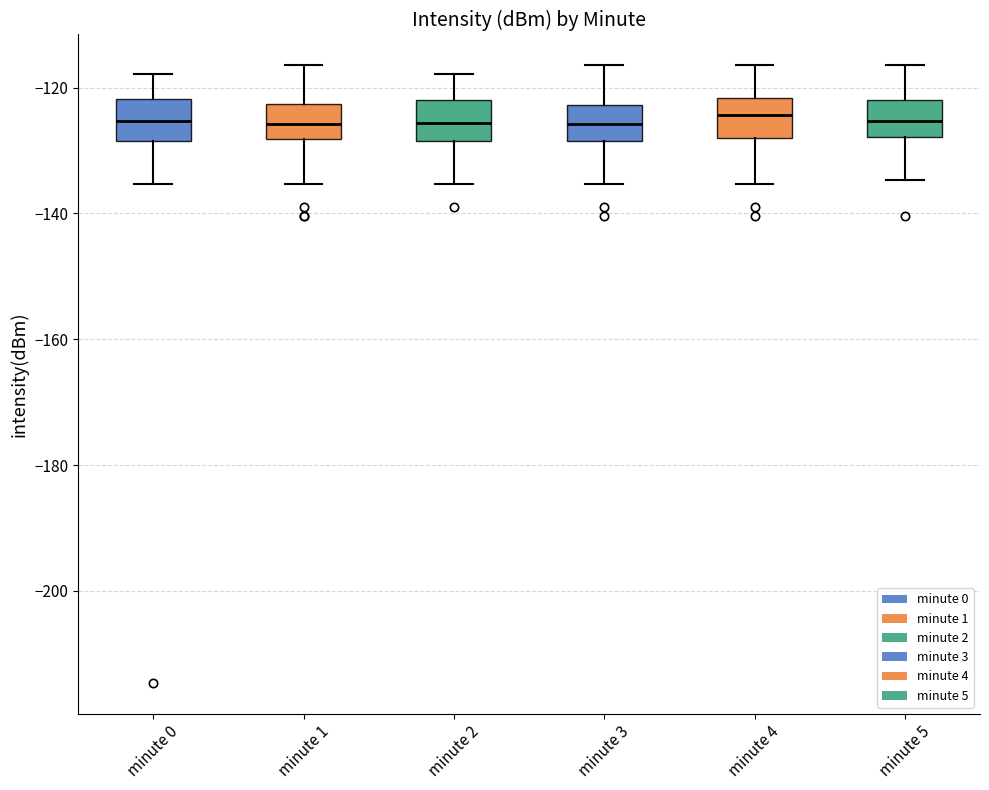

Reading left to right, read every box against the y-axis: the position of its median line, the range the box covers, and the ends of its whiskers. The values are not printed on the chart, so give them approximately, as read against the axis.

minute 0: median -126, box -128 to -122, whiskers -136 to -118
minute 1: median -126, box -128 to -122, whiskers -136 to -116
minute 2: median -126, box -128 to -122, whiskers -136 to -118
minute 3: median -126, box -128 to -122, whiskers -136 to -116
minute 4: median -124, box -128 to -122, whiskers -136 to -116
minute 5: median -126, box -128 to -122, whiskers -134 to -116